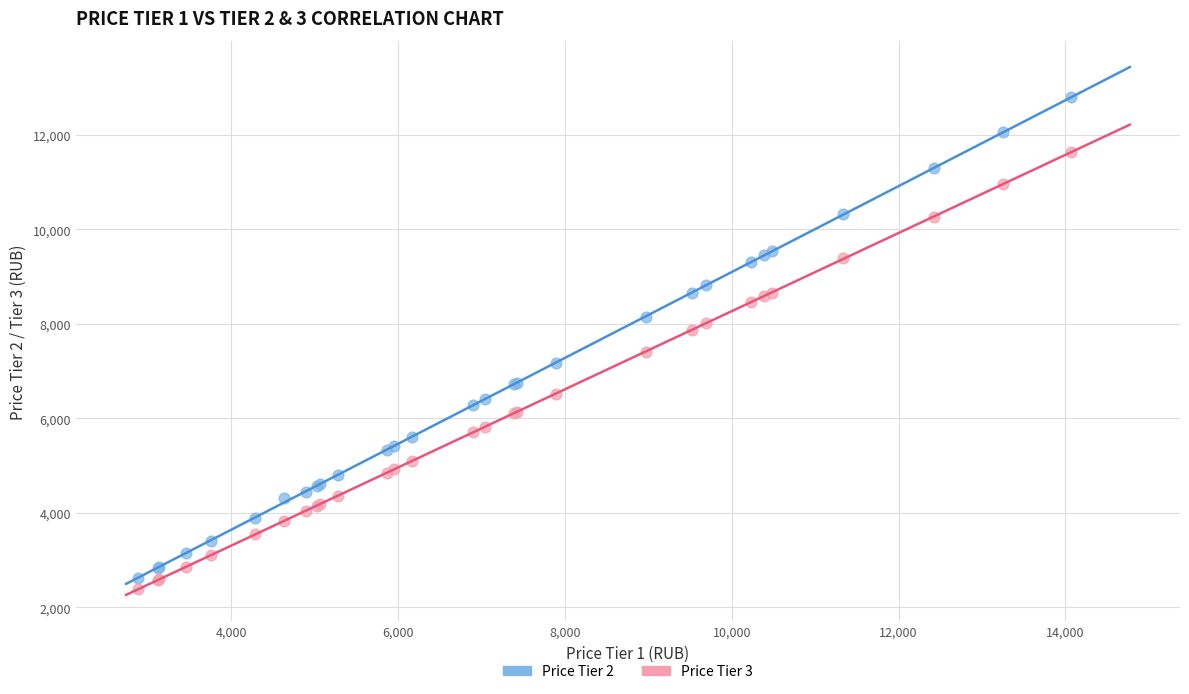

What is the X range (max minus min) for the scatter plot?

11190